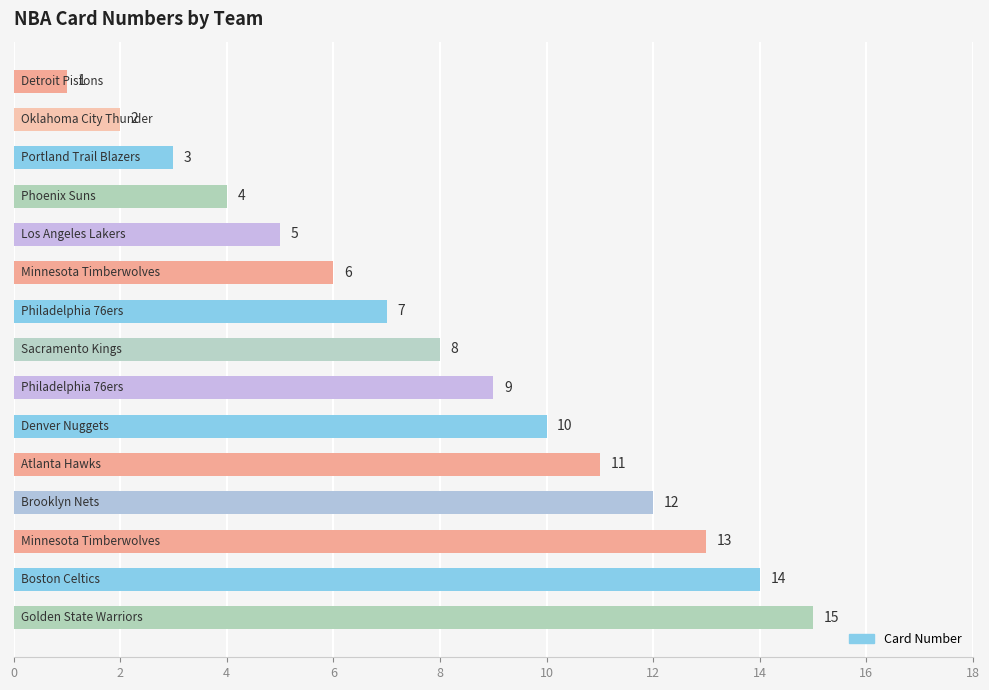

What is the maximum value shown in the chart?

15